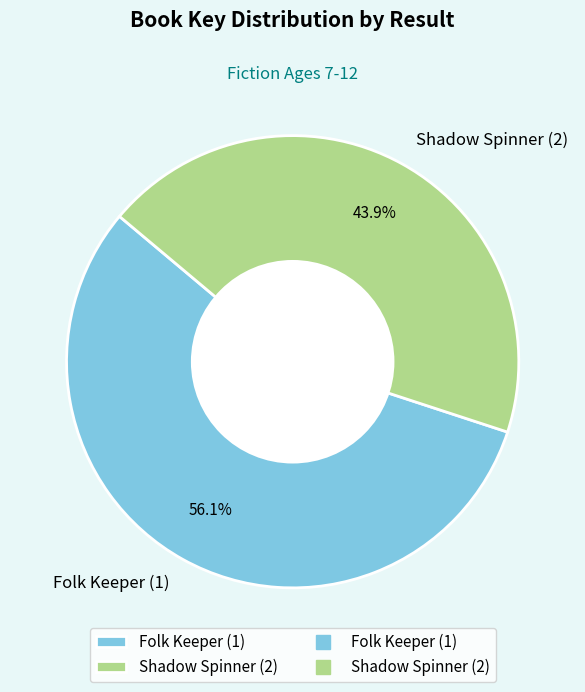

What is the smallest slice in the pie chart?

Shadow Spinner (2)